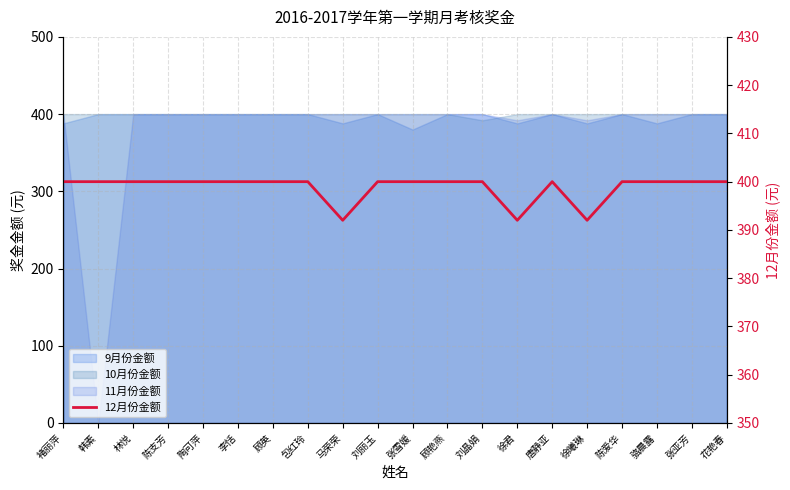

Reading left to right, what are all the values shown in this chart?

400	400	400	400	400	400	400	400	392	400	400	400	400	392	400	392	400	400	400	400